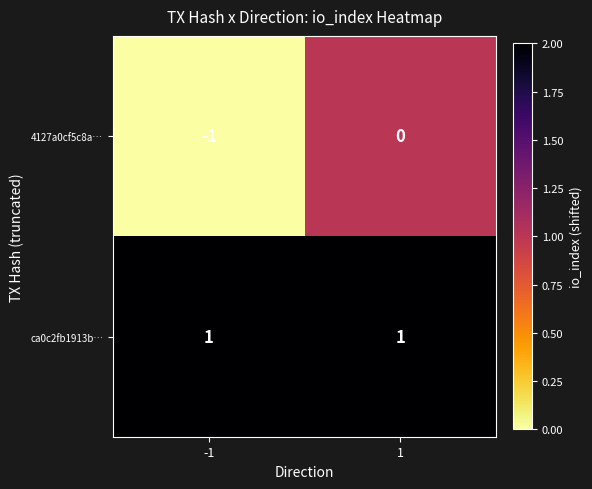

The ca0c2fb1913b… series shows 1 at 1. True or false?

True